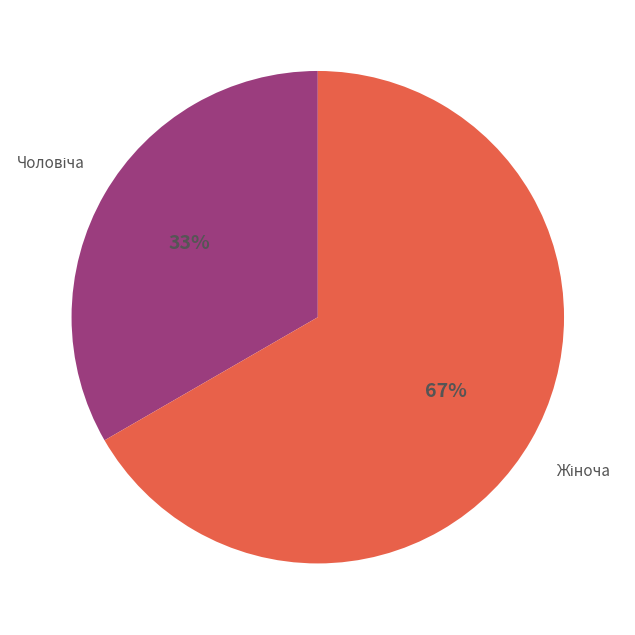

How many segments does this pie chart have?

2